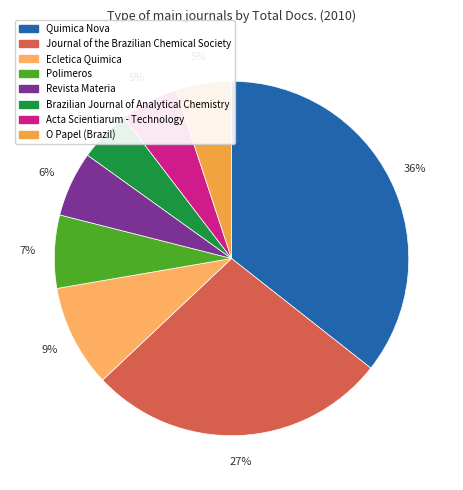

What is the change in value from Journal of the Brazilian Chemical Society to O Papel (Brazil)?

-251